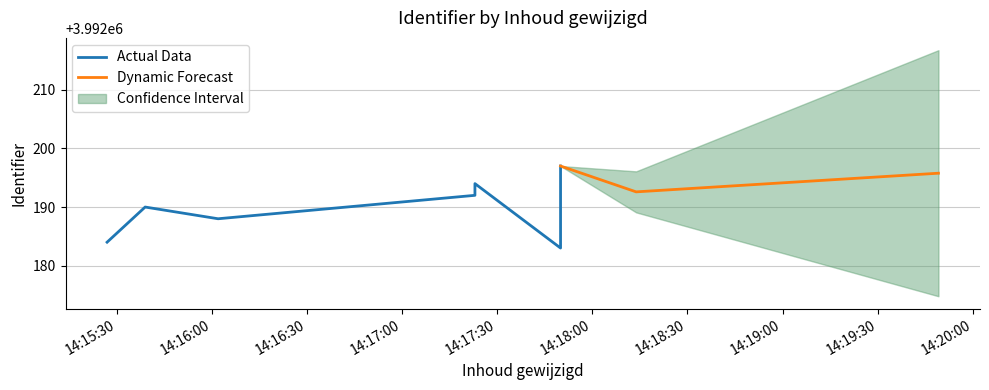

What is the maximum value for Dynamic Forecast?

3992197.0